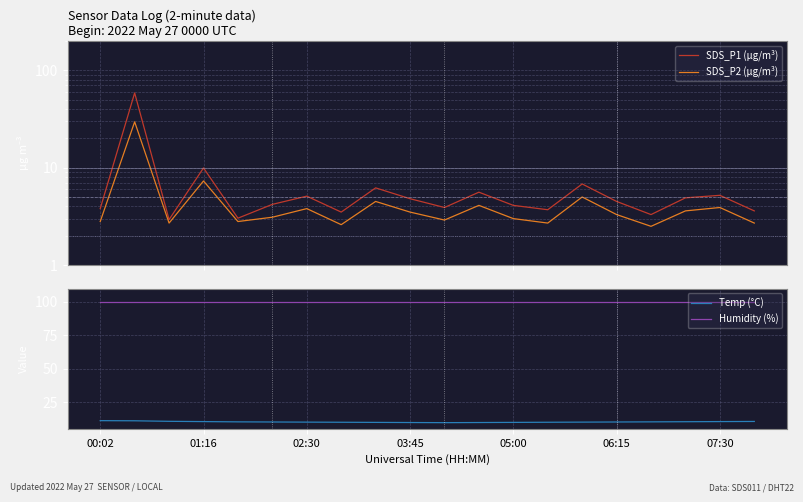

Is the value of Humidity (%) at 06:15 greater than the value of Temp (°C) at 02:30?

Yes